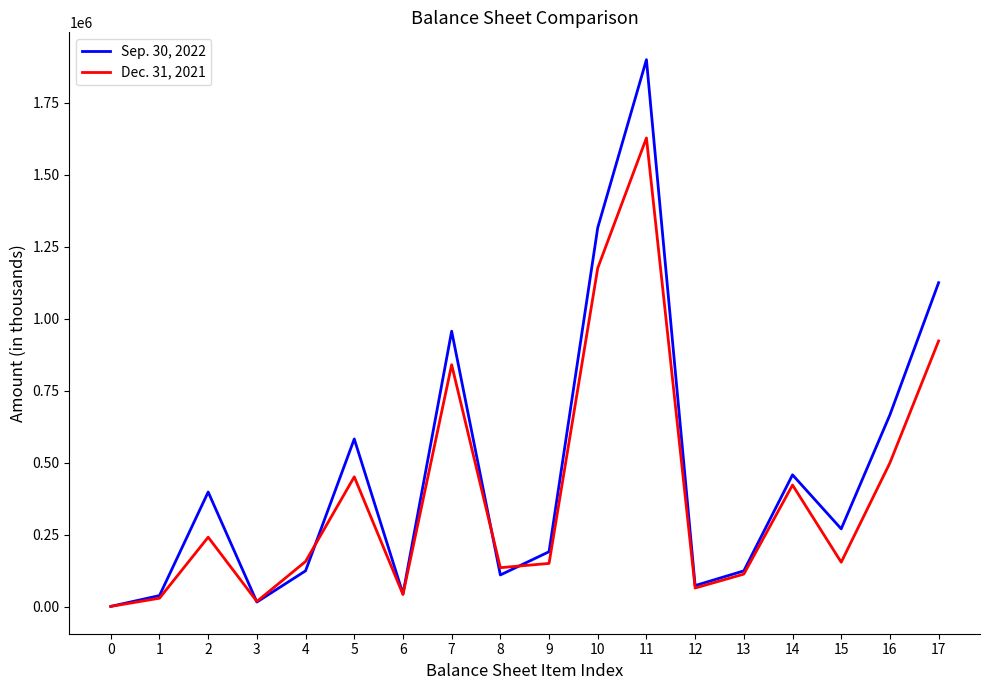

Rank the series by their maximum value, from lowest to highest.

Dec. 31, 2021, Sep. 30, 2022